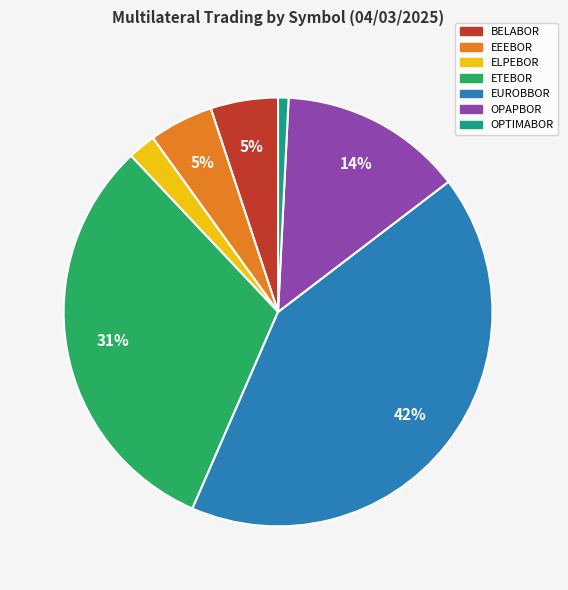

Is it true that ETEBOR is 31% of the pie?

True